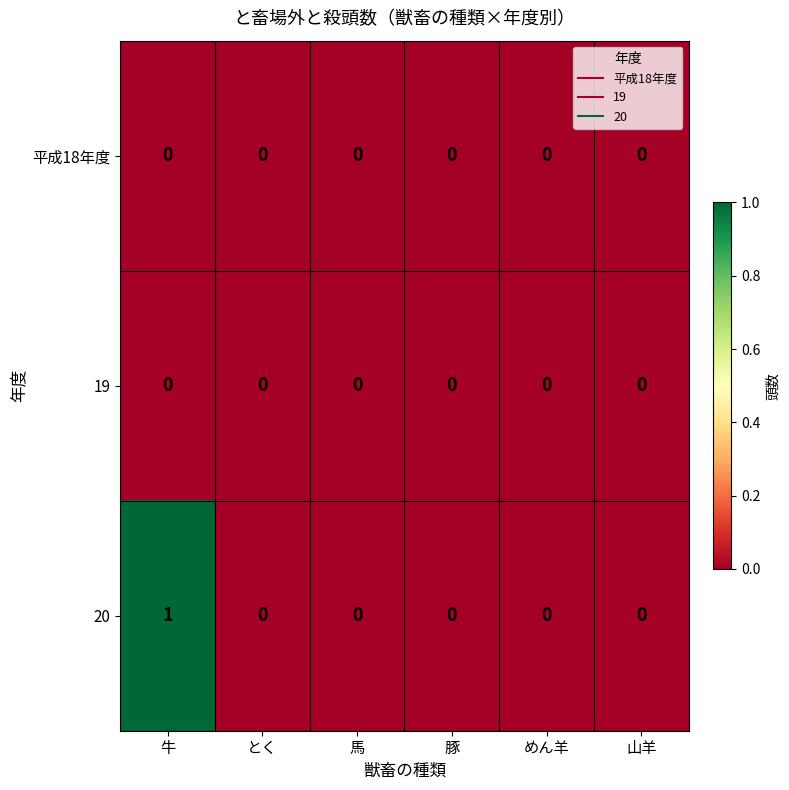

Reading right to left, list all the values displayed in this chart.

平成18年度: 山羊=0	めん羊=0	豚=0	馬=0	とく=0	牛=0
19: 山羊=0	めん羊=0	豚=0	馬=0	とく=0	牛=0
20: 山羊=0	めん羊=0	豚=0	馬=0	とく=0	牛=1